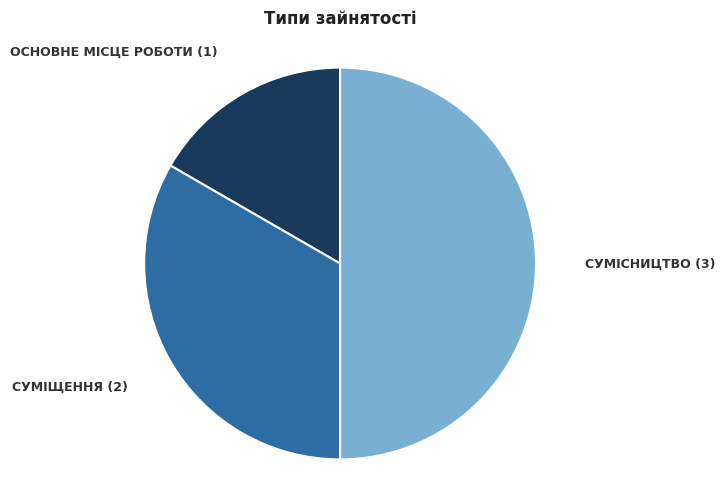

Which category has the smallest portion of the pie?

Основне місце роботи